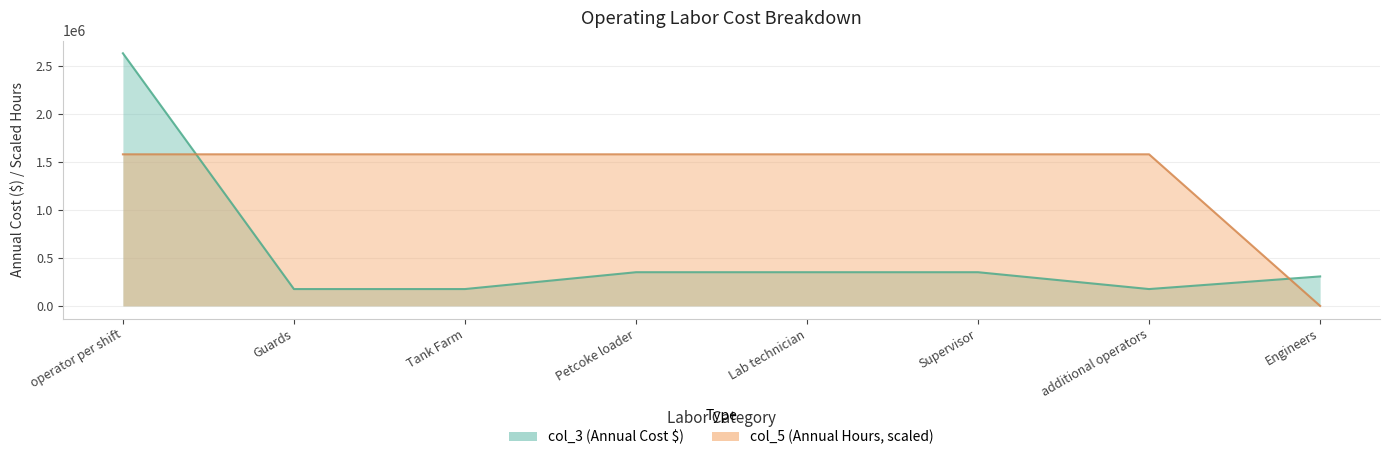

What is the label of the 7th point from the right?

Guards